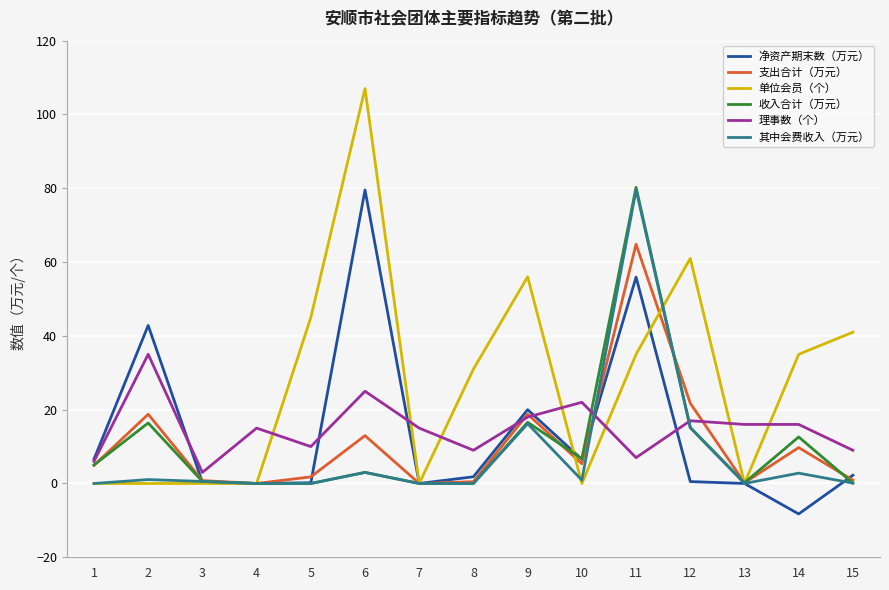

At which label does 净资产期末数（万元） reach its peak?

6